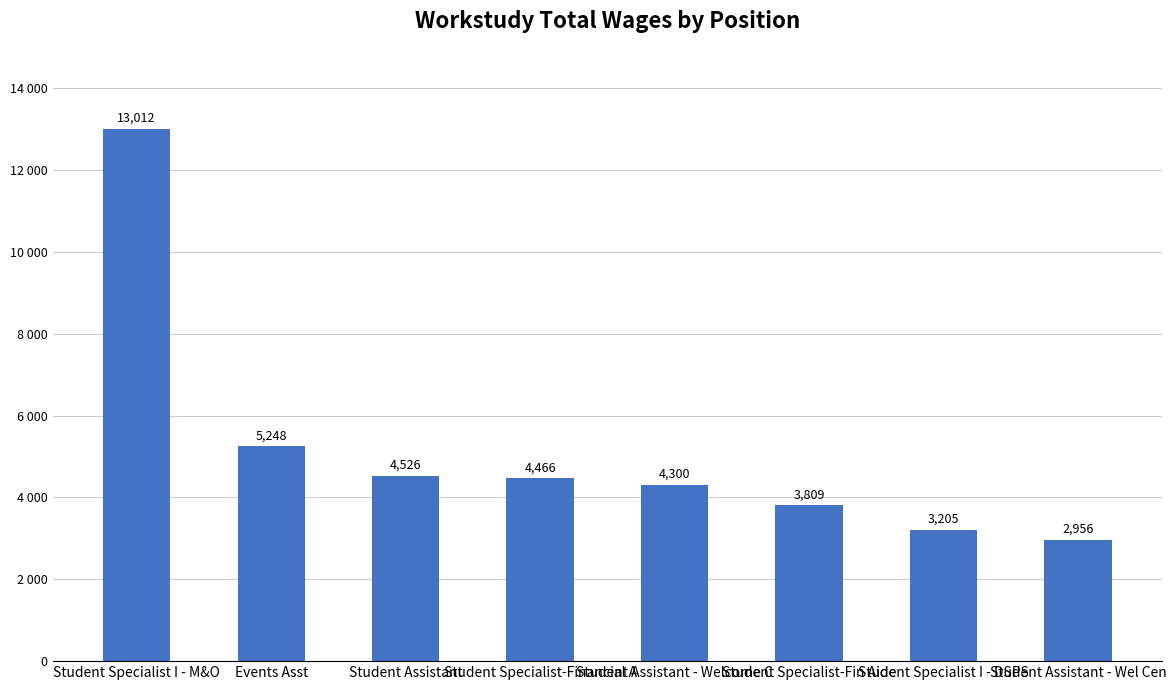

What is the difference between the second highest and second lowest values?

2043